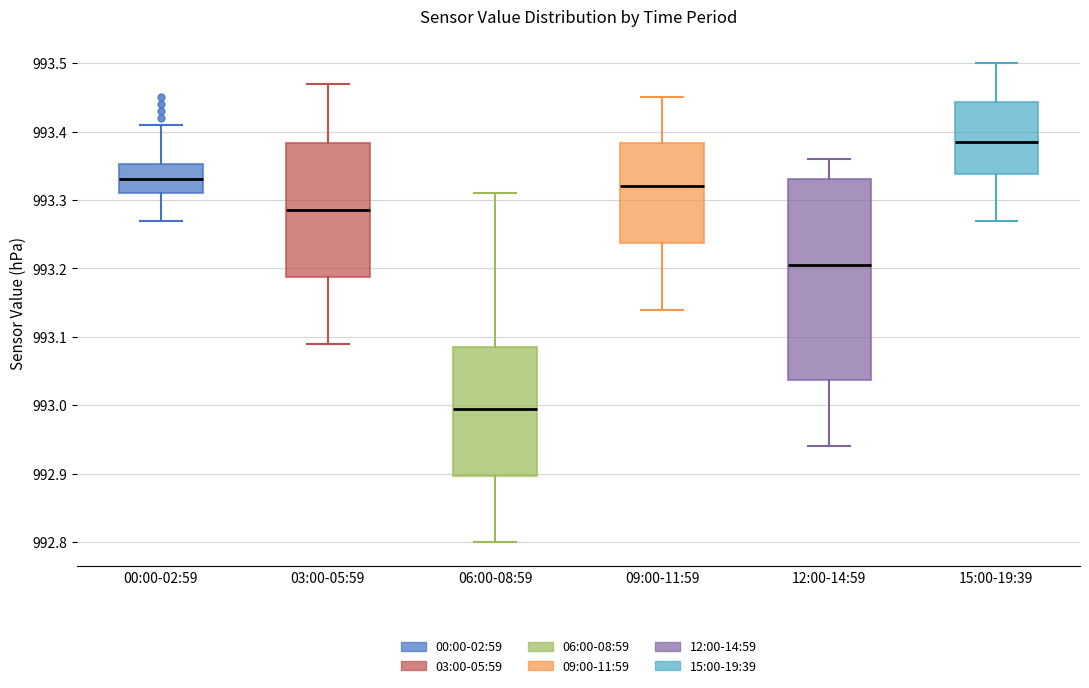

Reading left to right, transcribe this box plot: for each box, give where its median line is, the range the box spans, and where its two whiskers end, as read against the y-axis. The values are not printed on the chart, so give them approximately, as read against the axis.

00:00-02:59: median 993.33, box 993.31 to 993.35, whiskers 993.27 to 993.41
03:00-05:59: median 993.29, box 993.19 to 993.38, whiskers 993.09 to 993.47
06:00-08:59: median 993.00, box 992.90 to 993.09, whiskers 992.80 to 993.31
09:00-11:59: median 993.32, box 993.24 to 993.38, whiskers 993.14 to 993.45
12:00-14:59: median 993.21, box 993.04 to 993.33, whiskers 992.94 to 993.36
15:00-19:39: median 993.39, box 993.34 to 993.44, whiskers 993.27 to 993.50